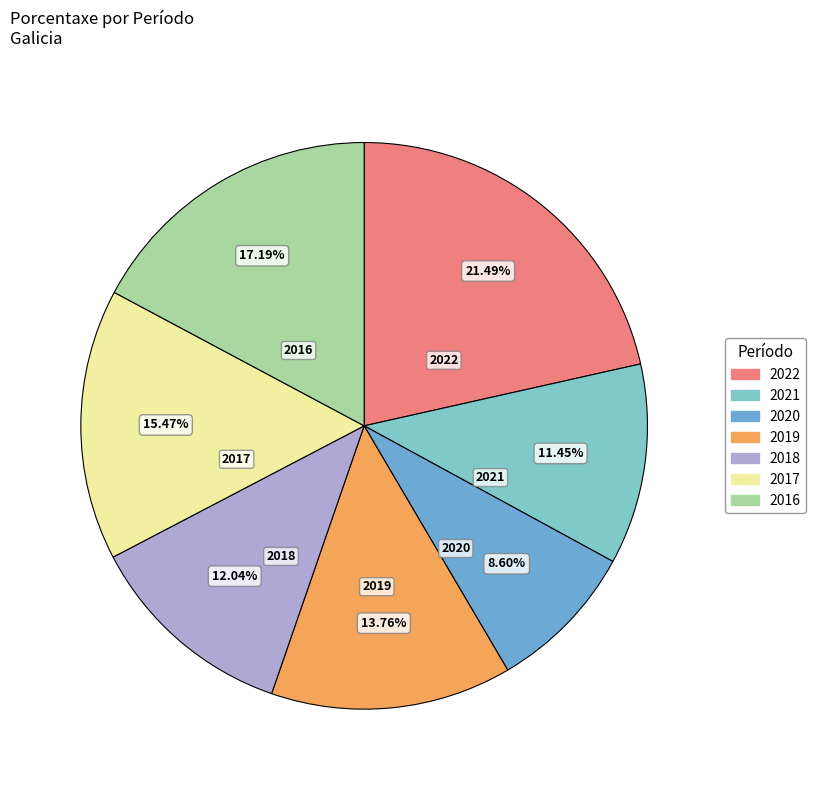

Rank the categories by value from highest to lowest.

2022, 2016, 2017, 2019, 2018, 2021, 2020